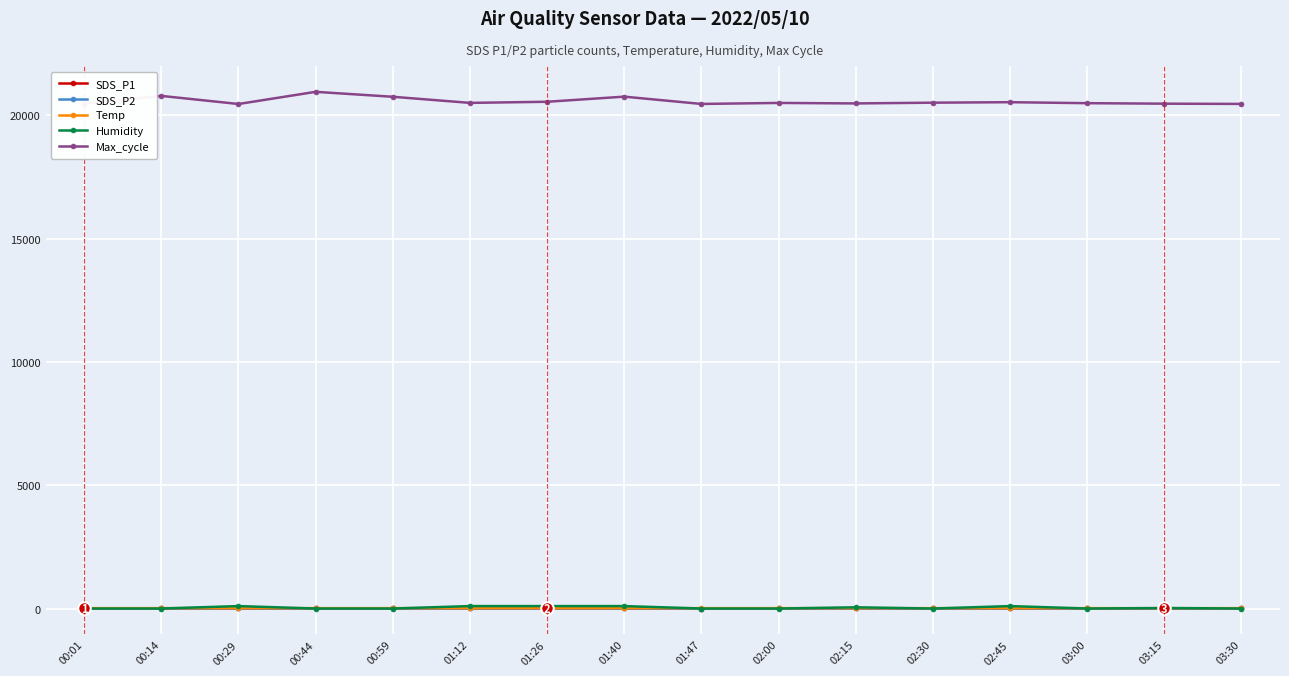

Which series has the largest total across all categories?

Max_cycle